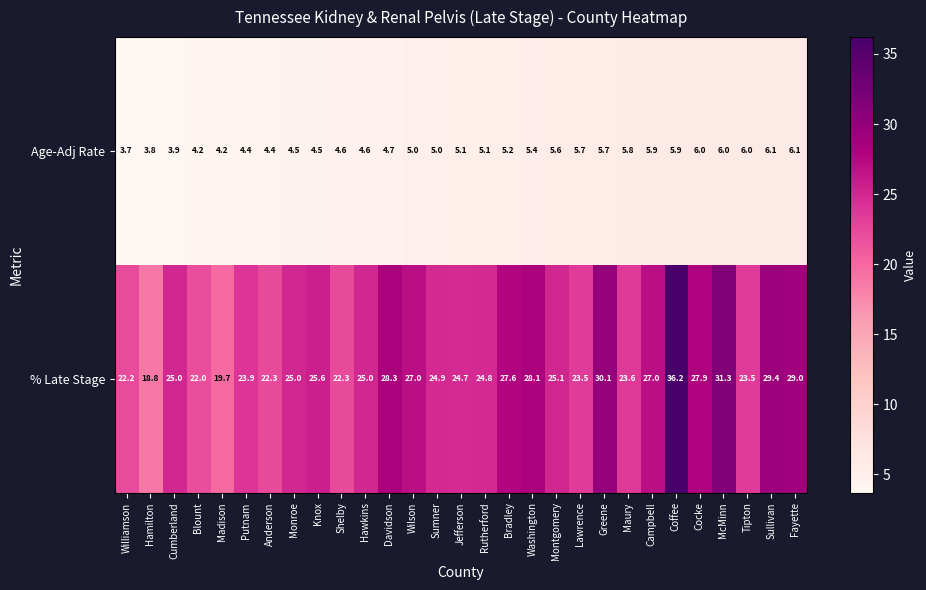

What is the minimum value for Age-Adj Rate?

3.7